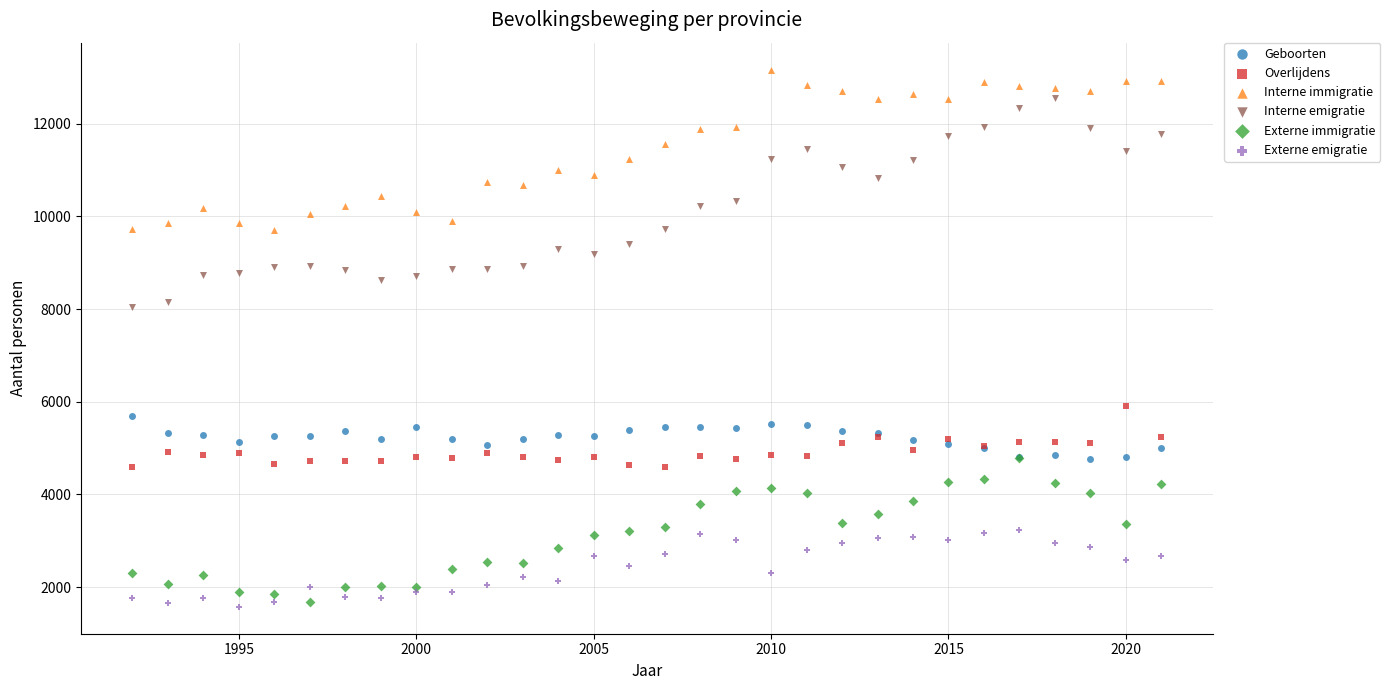

Which series reaches the maximum Y coordinate?

Interne immigratie